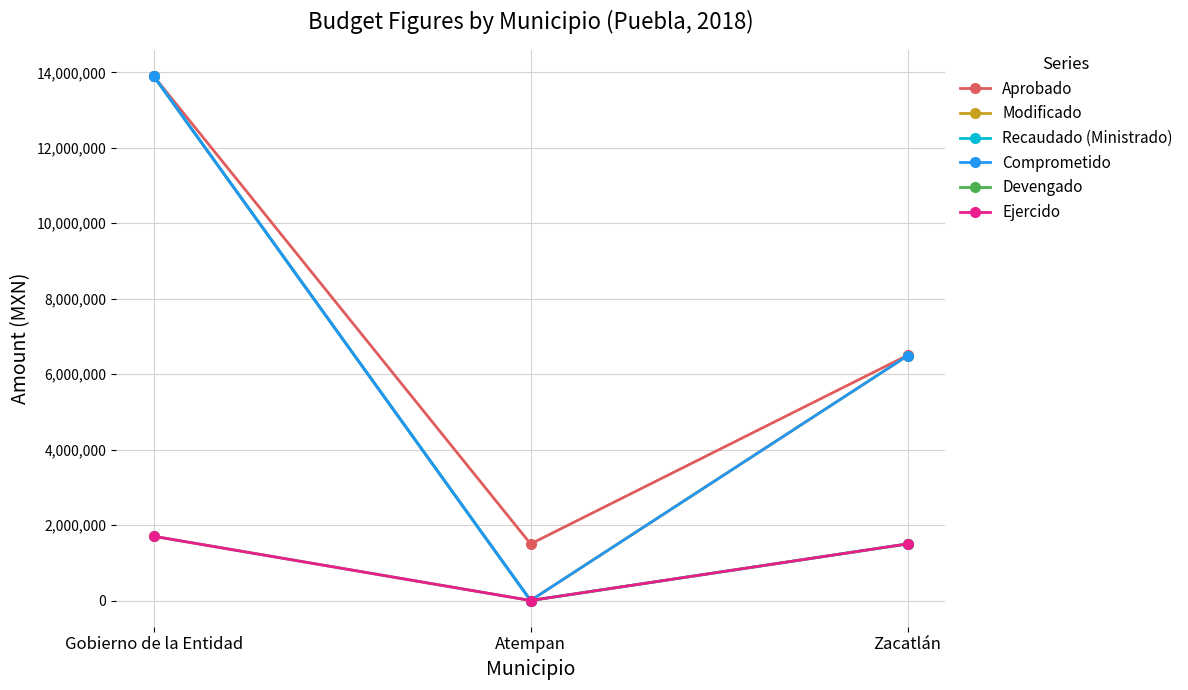

Count the Modificado values in the range 0 to 13900000.

3